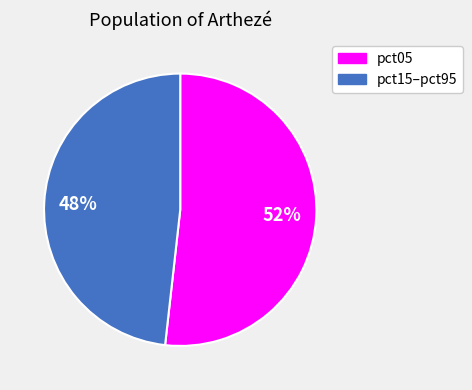

Is there a majority slice in this chart?

Yes